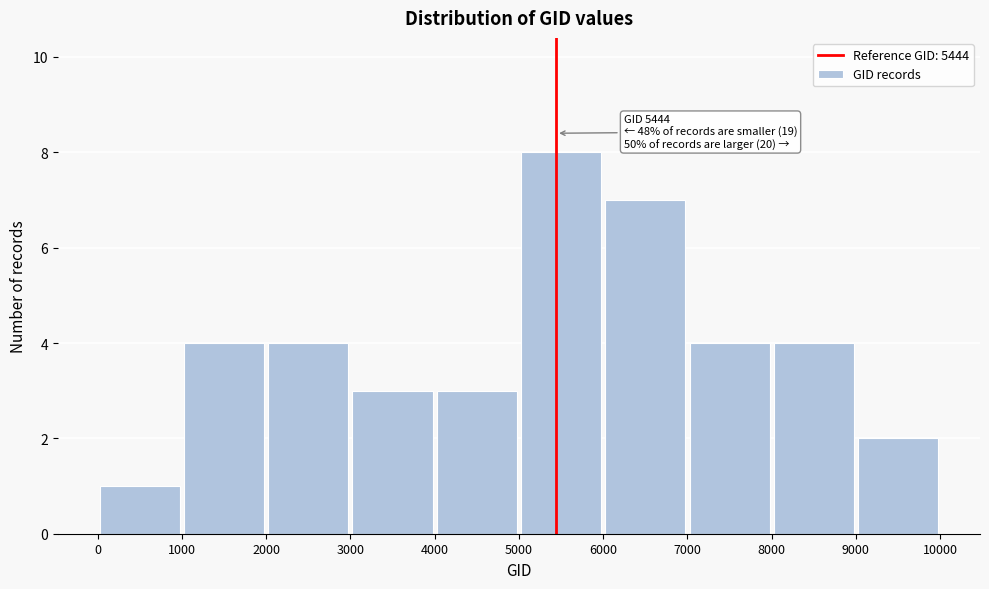

Over which range of the x-axis is the bar tallest?

5000 to 6000